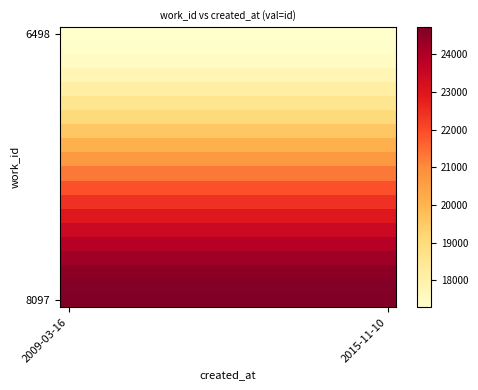

At how many categories does at least one series exceed 22763?

20